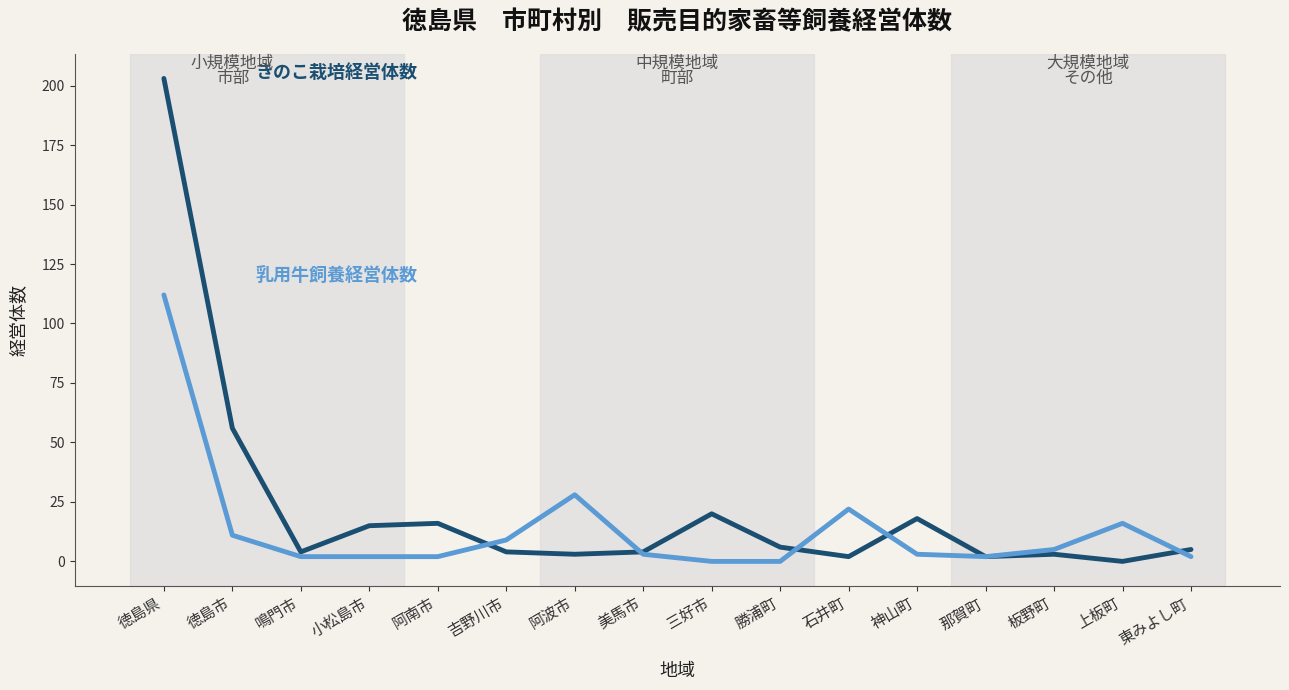

At which category is the sum across all series the highest?

徳島県